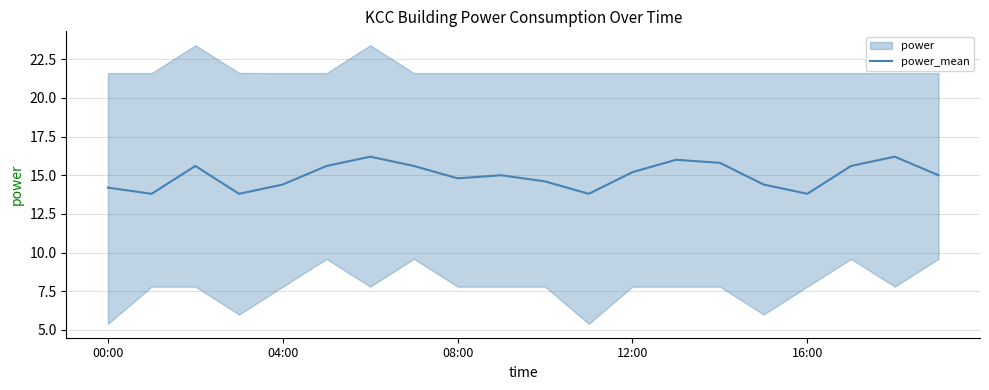

What is the change in value from 00:00 to 14?

+1.6